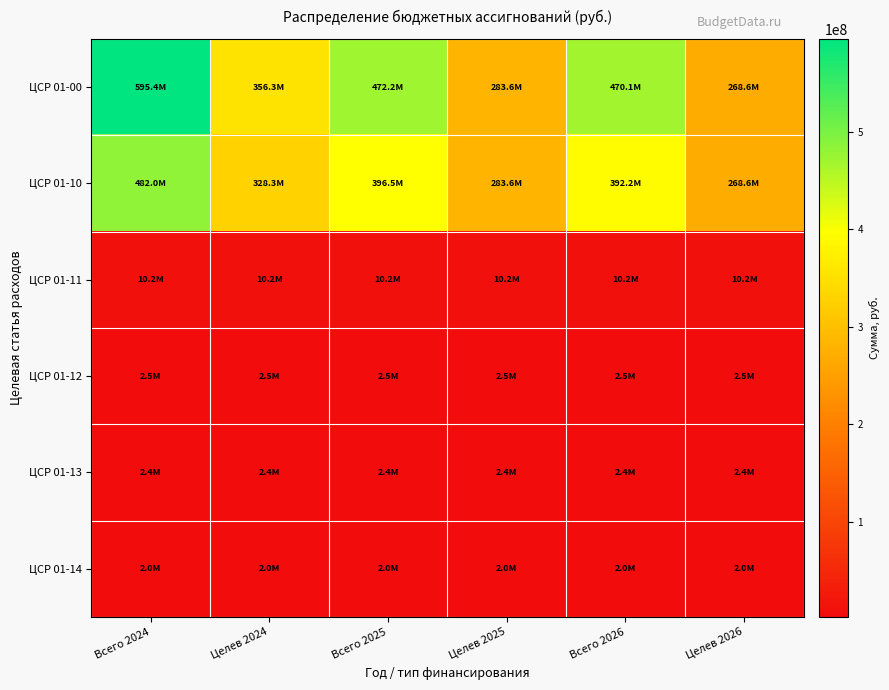

Which series changed the most between Всего 2025 and Целев 2025?

ЦСР 01-00